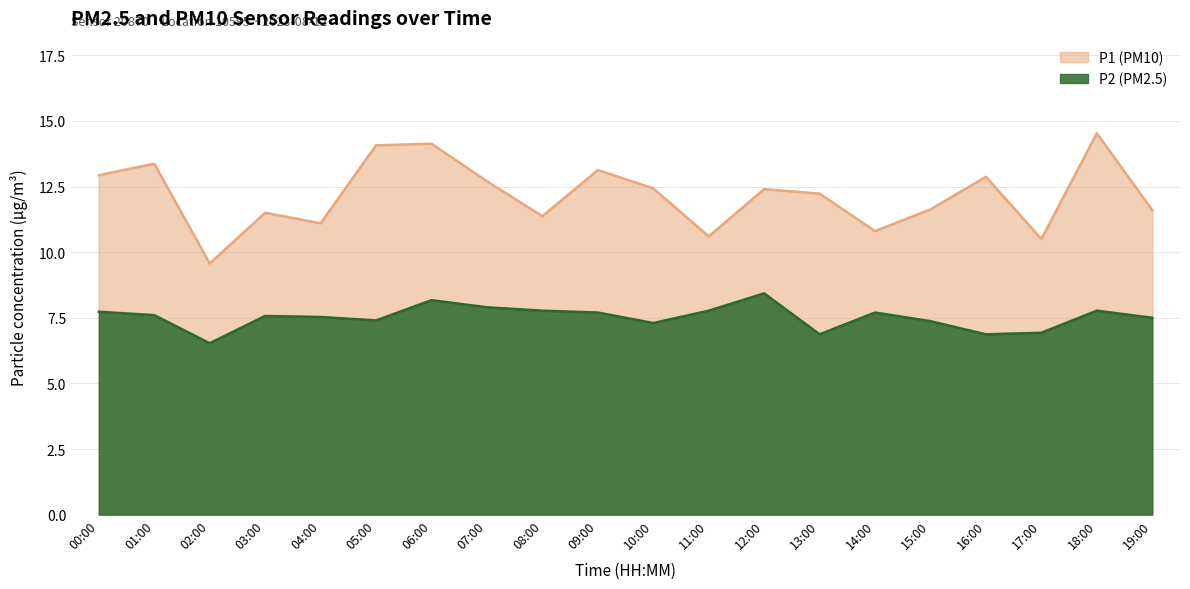

Where is P2 nearest to the value 7?

17:00